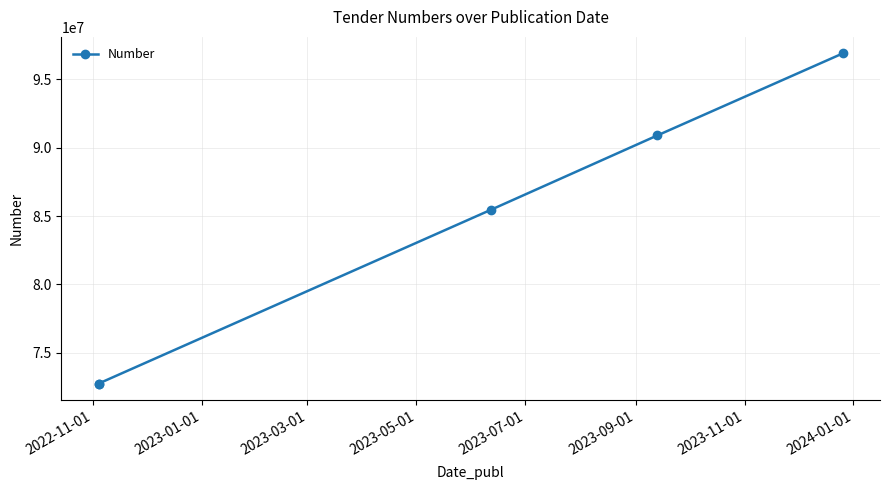

Does the chart have visible grid lines?

Yes